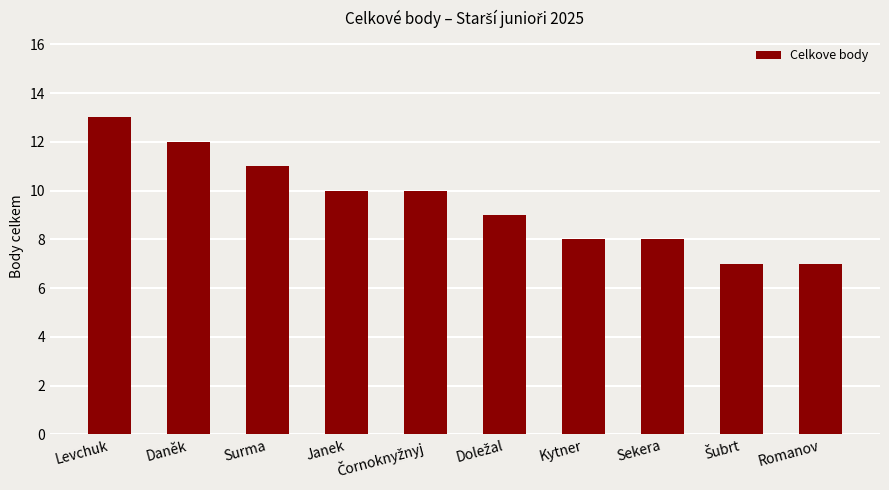

What is the label of the 10th bar from the left?

Romanov